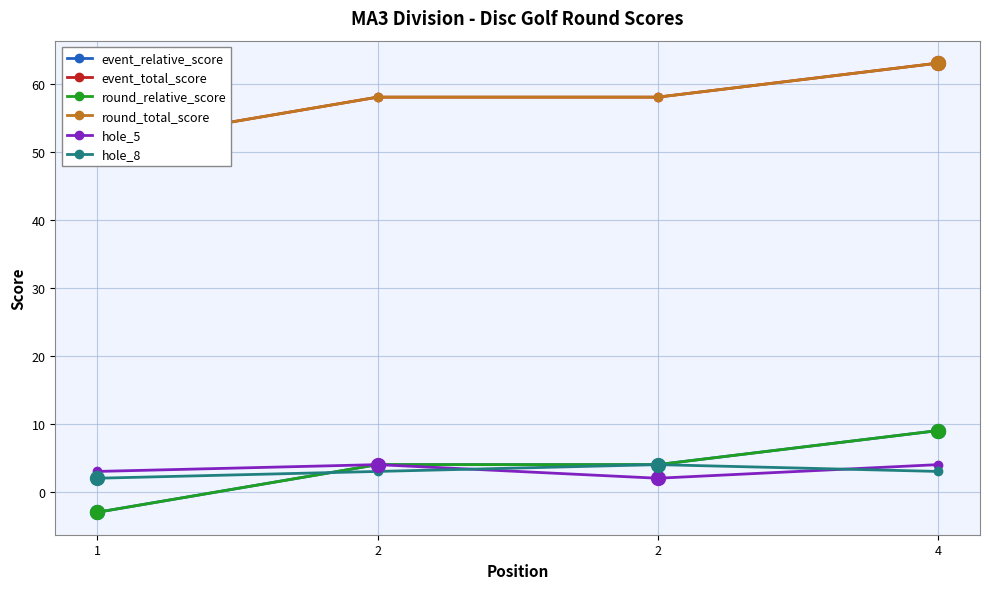

What is the sum of the round_relative_score values at 2 and 2?

8